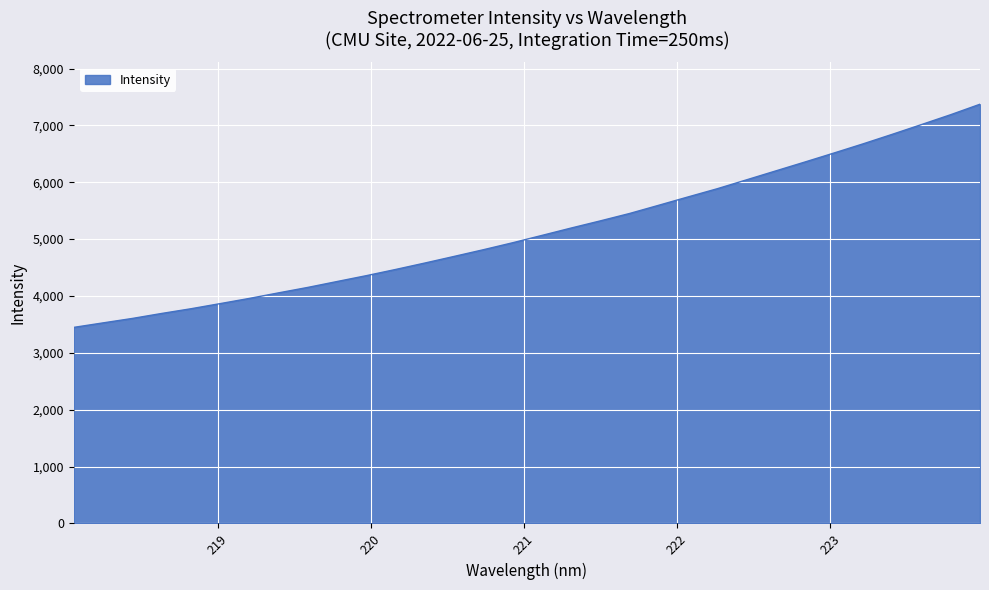

What is the minimum value shown in the chart?

3448.0